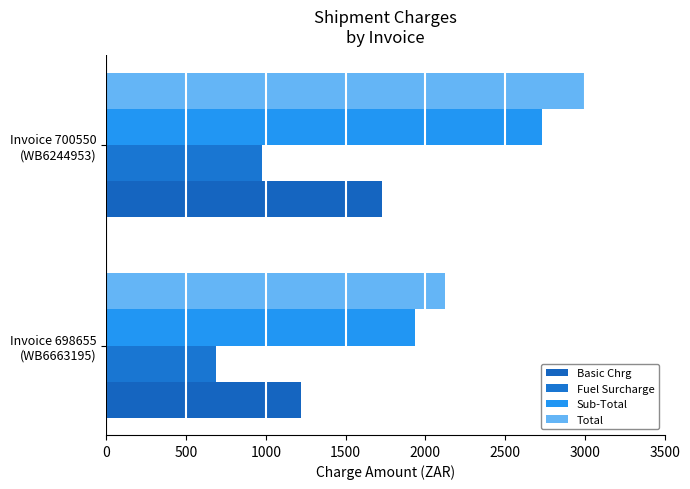

How many distinct data groups are displayed?

4